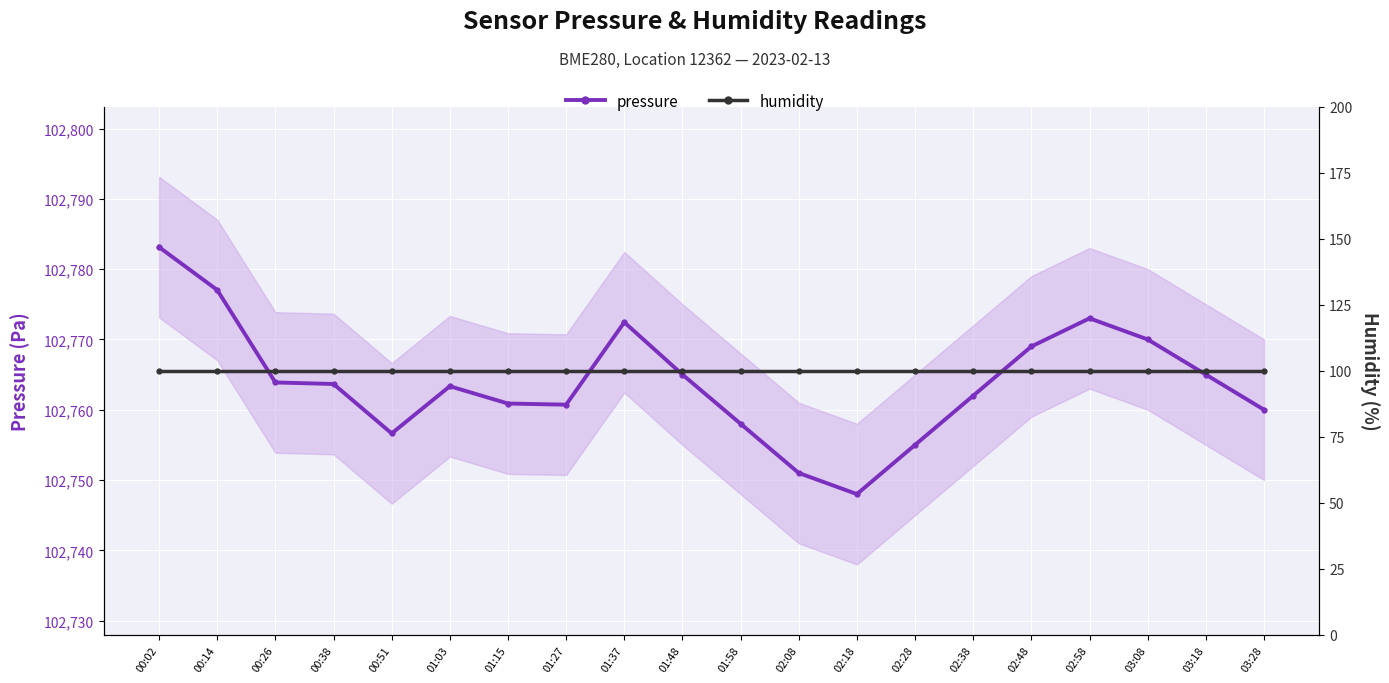

Reading left to right, list all the values displayed in this chart.

pressure: 00:02=102783.1	00:14=102777.0	00:26=102763.9	00:38=102763.7	00:51=102756.6	01:03=102763.3	01:15=102760.9	01:27=102760.7	01:37=102772.4	01:48=102765.0	01:58=102758.0	02:08=102751.0	02:18=102748.0	02:28=102755.0	02:38=102762.0	02:48=102769.0	02:58=102773.0	03:08=102770.0	03:18=102765.0	03:28=102760.0
humidity: 00:02=100.0	00:14=100.0	00:26=100.0	00:38=100.0	00:51=100.0	01:03=100.0	01:15=100.0	01:27=100.0	01:37=100.0	01:48=100.0	01:58=100.0	02:08=100.0	02:18=100.0	02:28=100.0	02:38=100.0	02:48=100.0	02:58=100.0	03:08=100.0	03:18=100.0	03:28=100.0